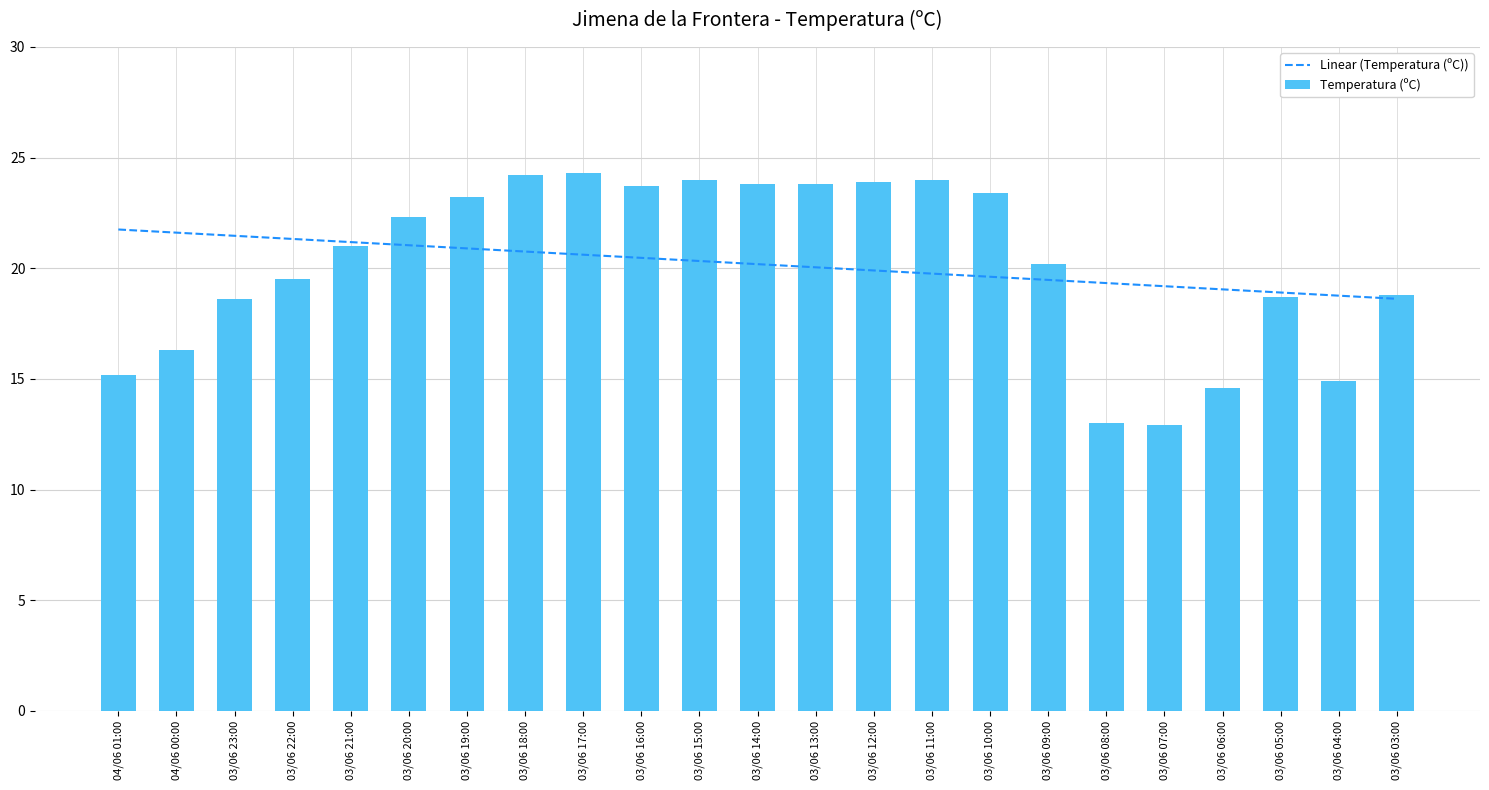

Which category has the highest value in the Temperatura (ºC) series?

03/06 17:00